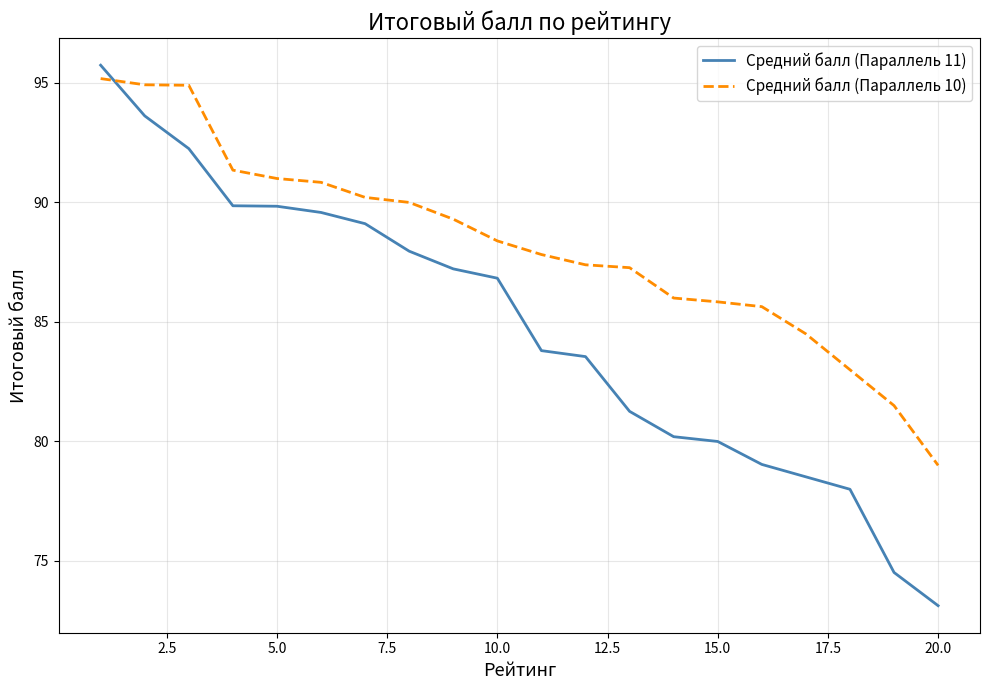

List the series in order of their overall mean, highest first.

Средний балл (Параллель 10), Средний балл (Параллель 11)